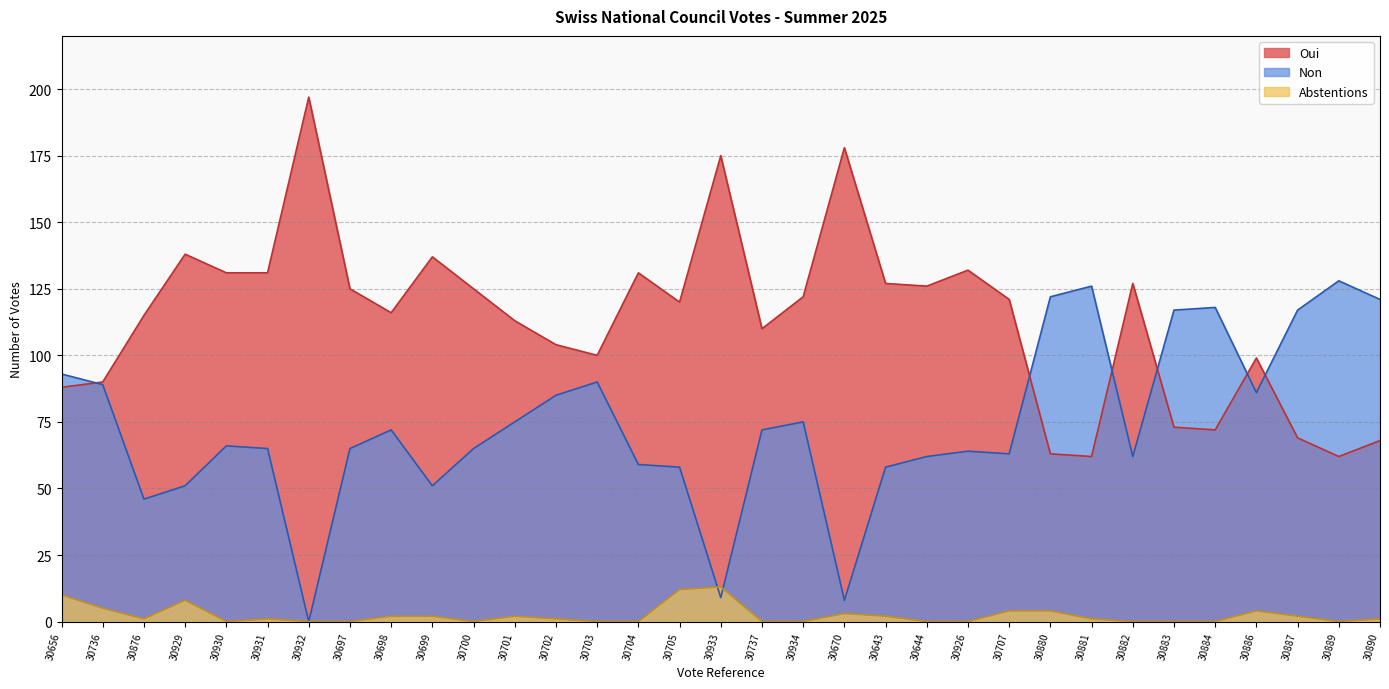

Reading right to left, list all the values displayed in this chart.

Oui: 30890=68	30889=62	30887=69	30886=99	30884=72	30883=73	30882=127	30881=62	30880=63	30707=121	30926=132	30644=126	30643=127	30670=178	30934=122	30737=110	30933=175	30705=120	30704=131	30703=100	30702=104	30701=113	30700=125	30699=137	30698=116	30697=125	30932=197	30931=131	30930=131	30929=138	30876=115	30736=90	30656=88
Non: 30890=121	30889=128	30887=117	30886=86	30884=118	30883=117	30882=62	30881=126	30880=122	30707=63	30926=64	30644=62	30643=58	30670=8	30934=75	30737=72	30933=9	30705=58	30704=59	30703=90	30702=85	30701=75	30700=65	30699=51	30698=72	30697=65	30932=0	30931=65	30930=66	30929=51	30876=46	30736=89	30656=93
Abstentions: 30890=1	30889=0	30887=2	30886=4	30884=0	30883=0	30882=0	30881=1	30880=4	30707=4	30926=0	30644=0	30643=2	30670=3	30934=0	30737=0	30933=13	30705=12	30704=0	30703=0	30702=1	30701=2	30700=0	30699=2	30698=2	30697=0	30932=0	30931=1	30930=0	30929=8	30876=1	30736=5	30656=10